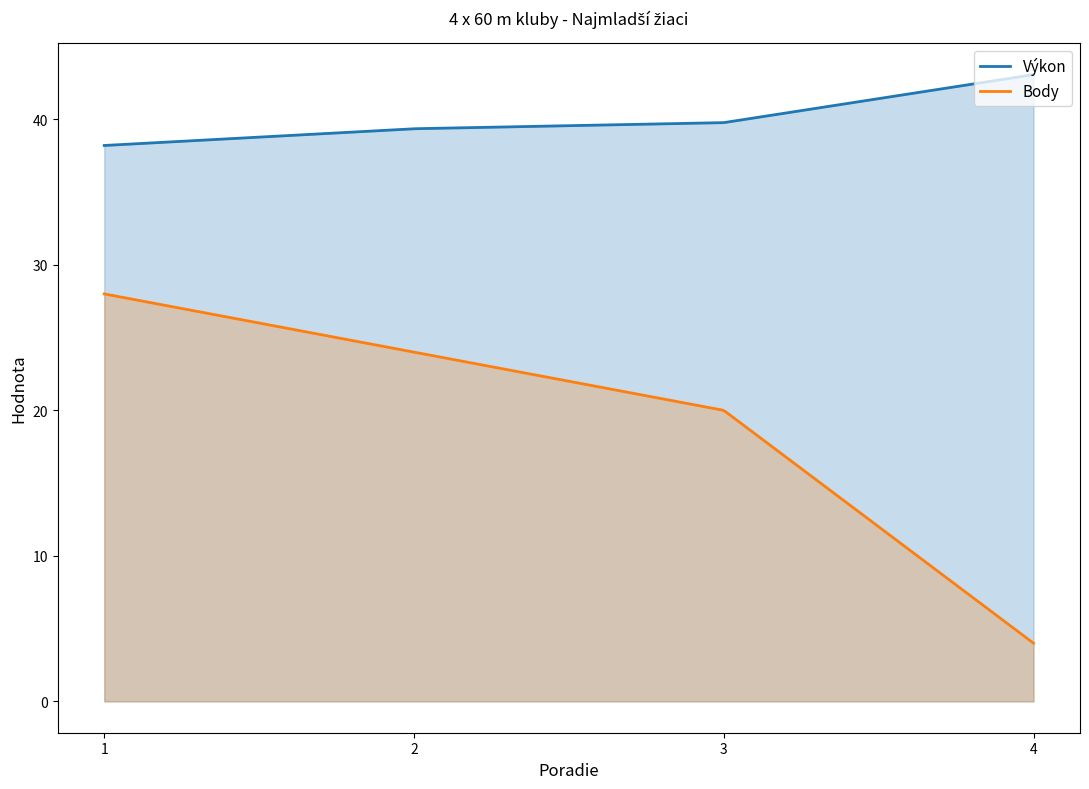

True or false: Výkon has a value of 19.1 at 3.

False